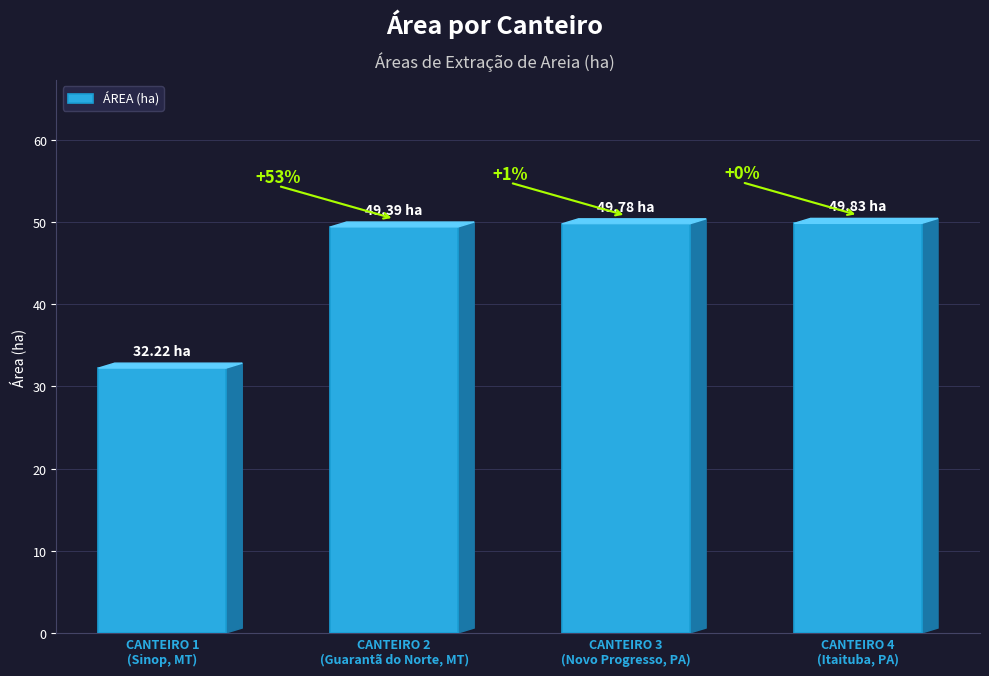

What is the smallest value displayed?

32.2